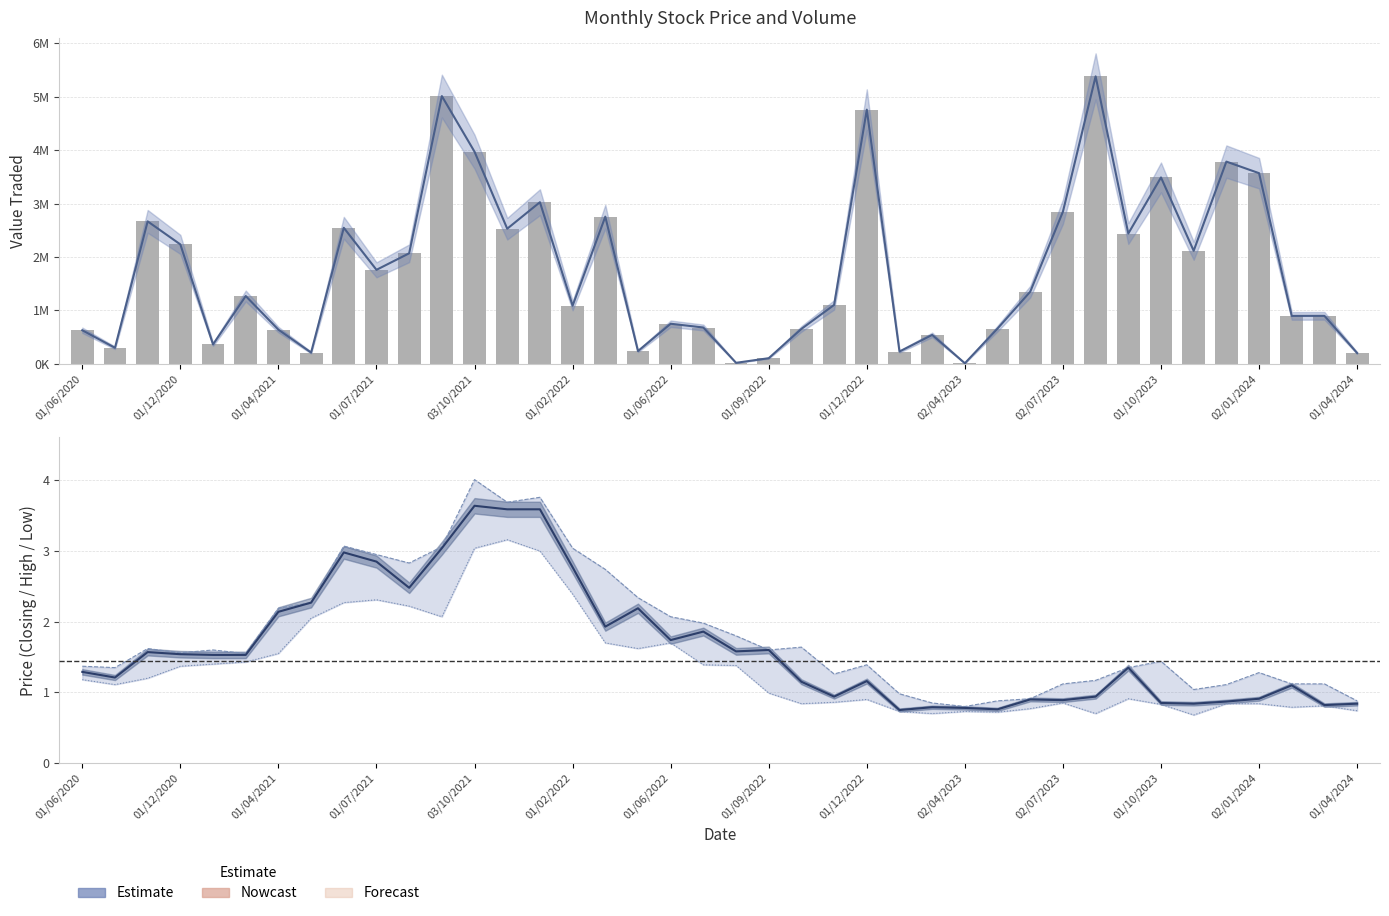

What is the spread (max minus min) of values at 29?

1349643.2